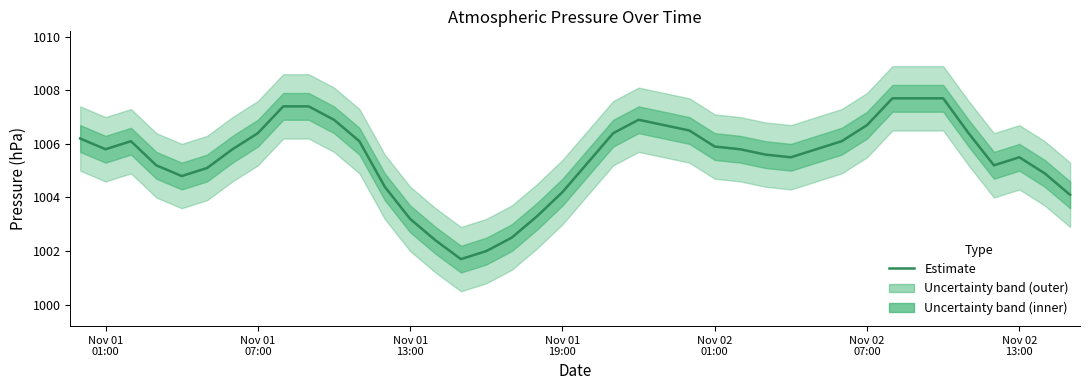

How many lines are shown in the chart?

1